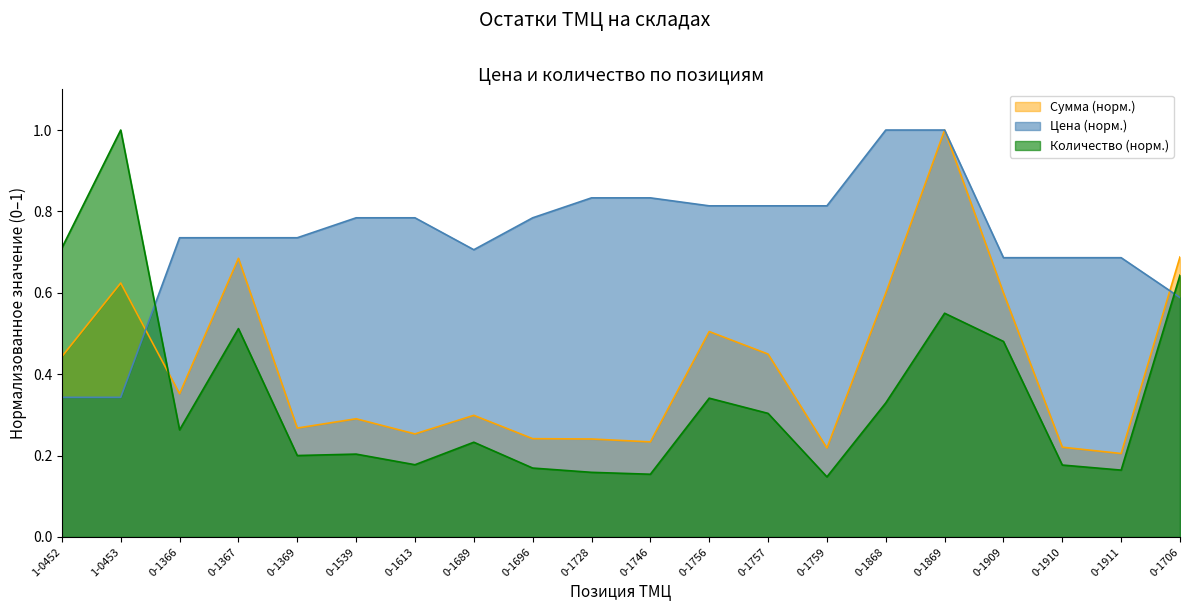

Does the chart have visible grid lines?

No